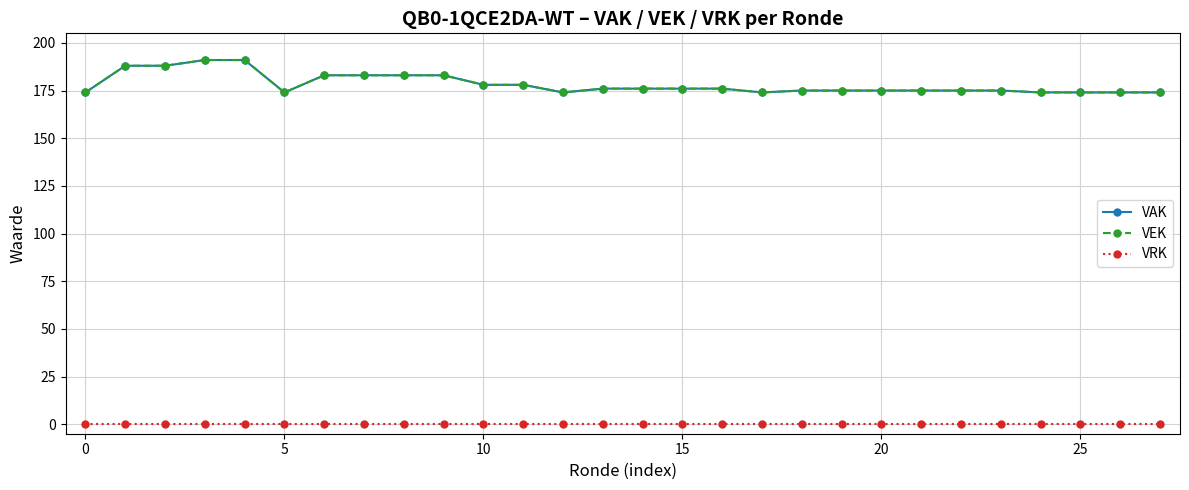

True or false: VAK and VRK cross at least once.

False